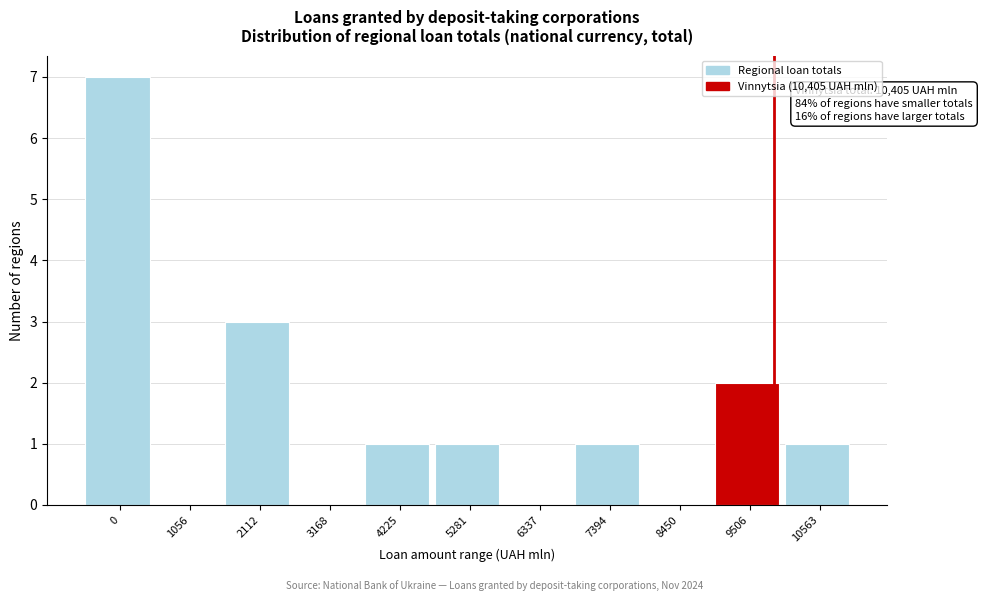

Reading right to left, list all the values displayed in this chart.

10563=1	9506=2	8450=0	7394=1	6337=0	5281=1	4225=1	3168=0	2112=3	1056=0	0=7